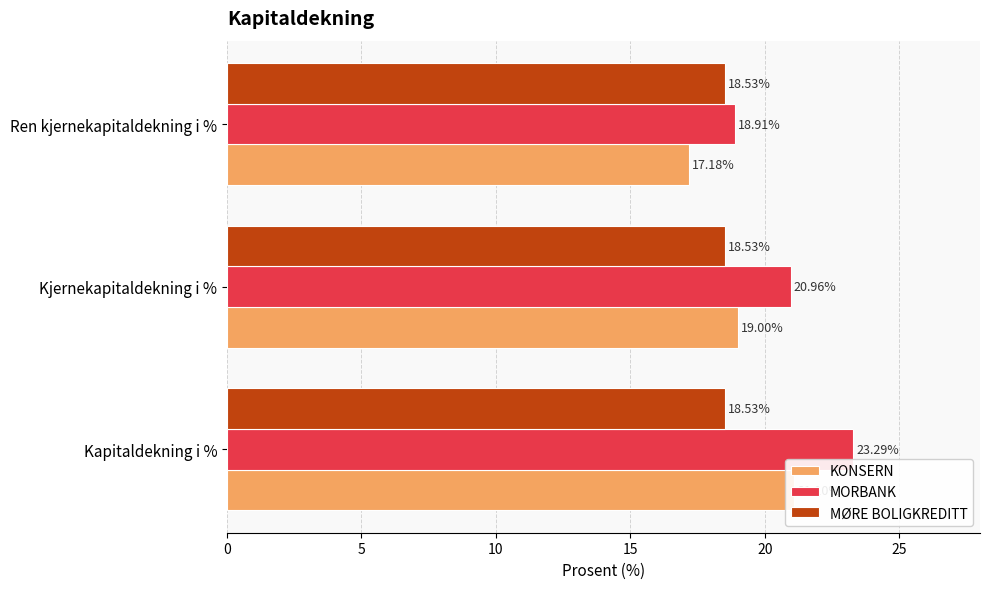

Reading left to right, list all the values displayed in this chart.

KONSERN: 0=21.1	5=19.0	10=17.2
MORBANK: 0=23.3	5=21.0	10=18.9
MØRE BOLIGKREDITT: 0=0.2	5=0.2	10=0.2